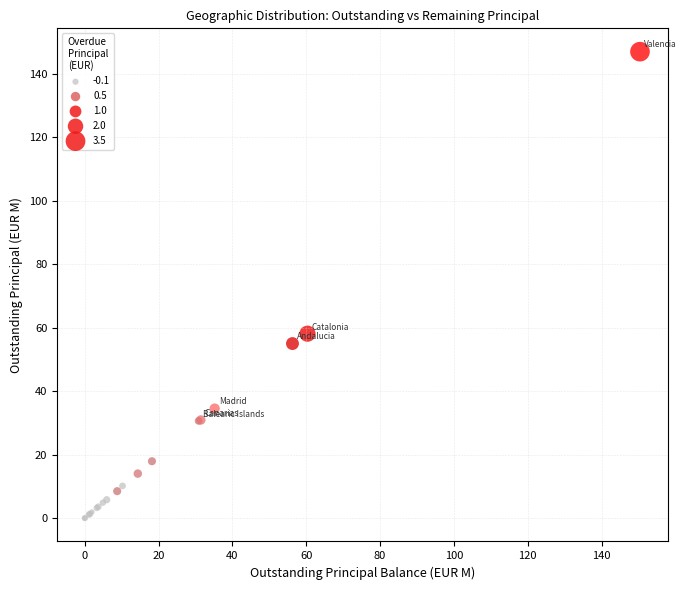

What Y value in the scatter plot is closest to 73?

58.1